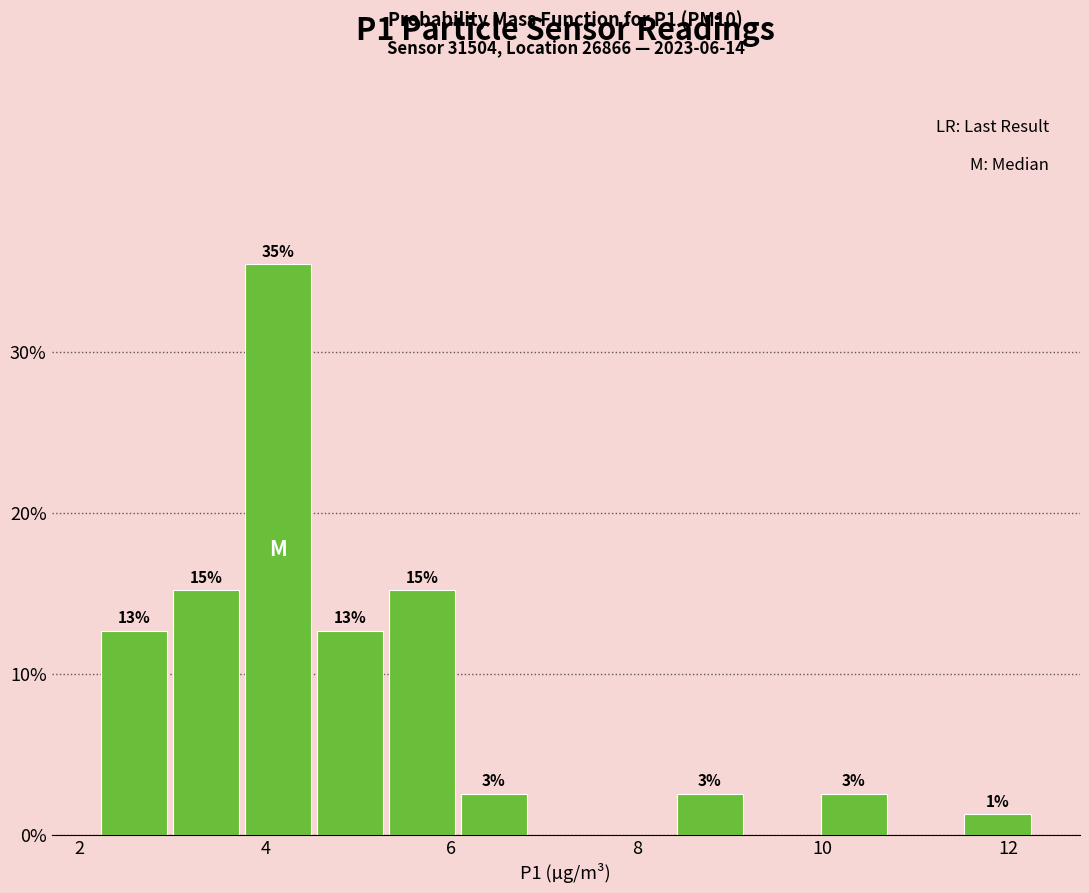

Read against the x-axis, roughly where is the centre of the tallest bar?

4.2